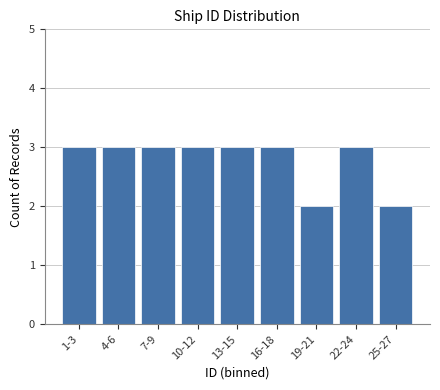

Reading left to right, list all the values displayed in this chart.

3	3	3	3	3	3	2	3	2